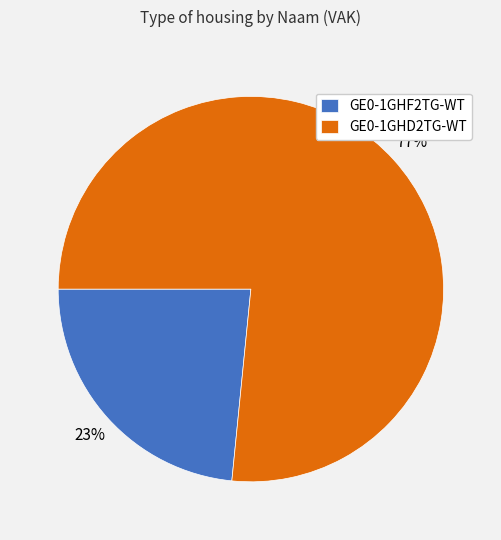

Which slice represents more than half of the pie?

GE0-1GHD2TG-WT